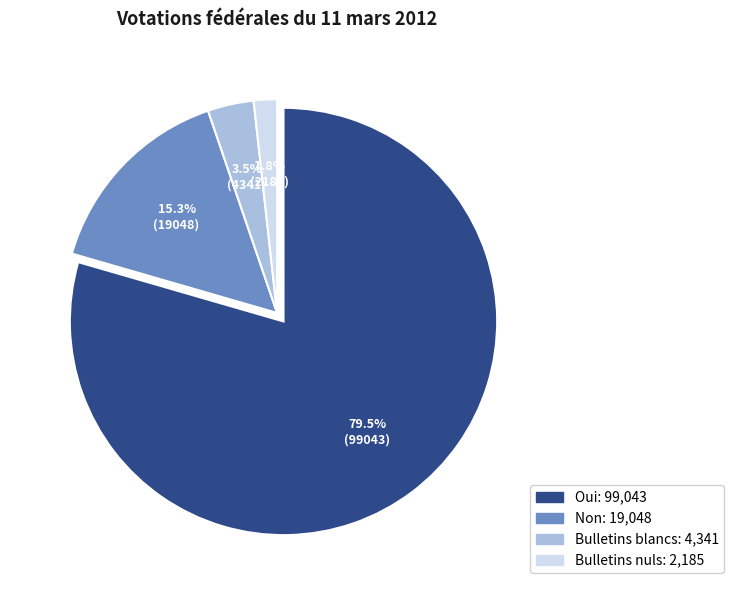

Do Non and Oui together represent more than half of the pie?

Yes